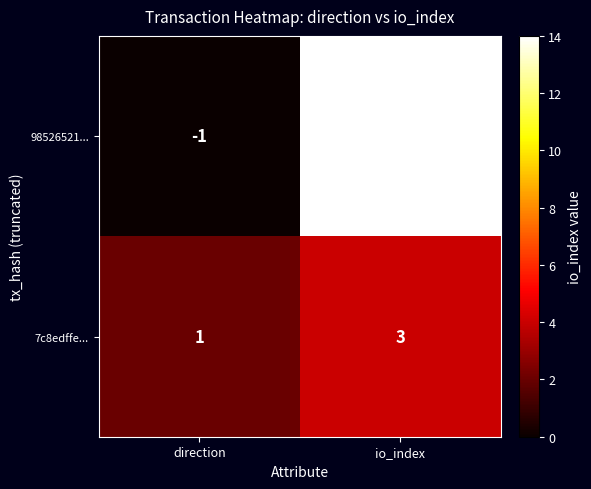

Reading right to left, transcribe all the data shown in this chart.

98526521...: 13	-1
7c8edffe...: 3	1